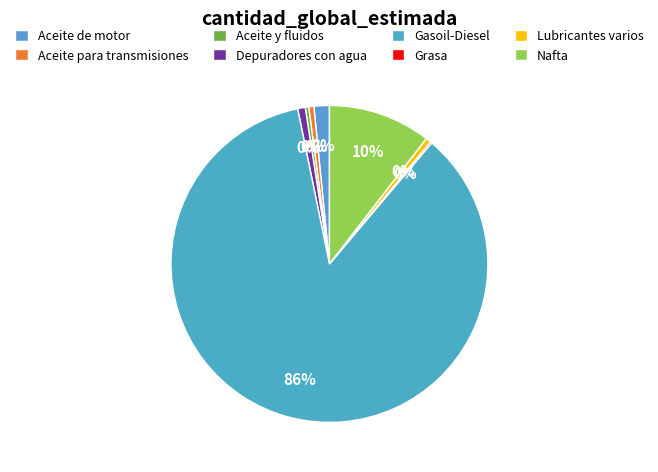

Count the number of slices in the pie.

8